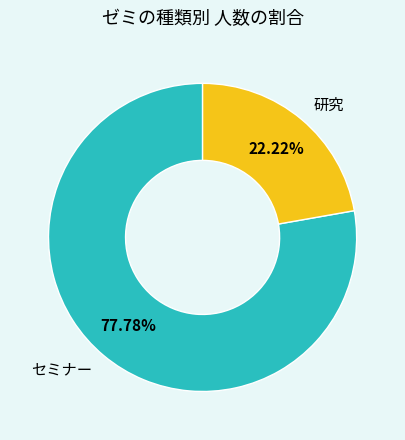

To the nearest percent, what is the difference between the 研究 and セミナー slice percentages?

56%